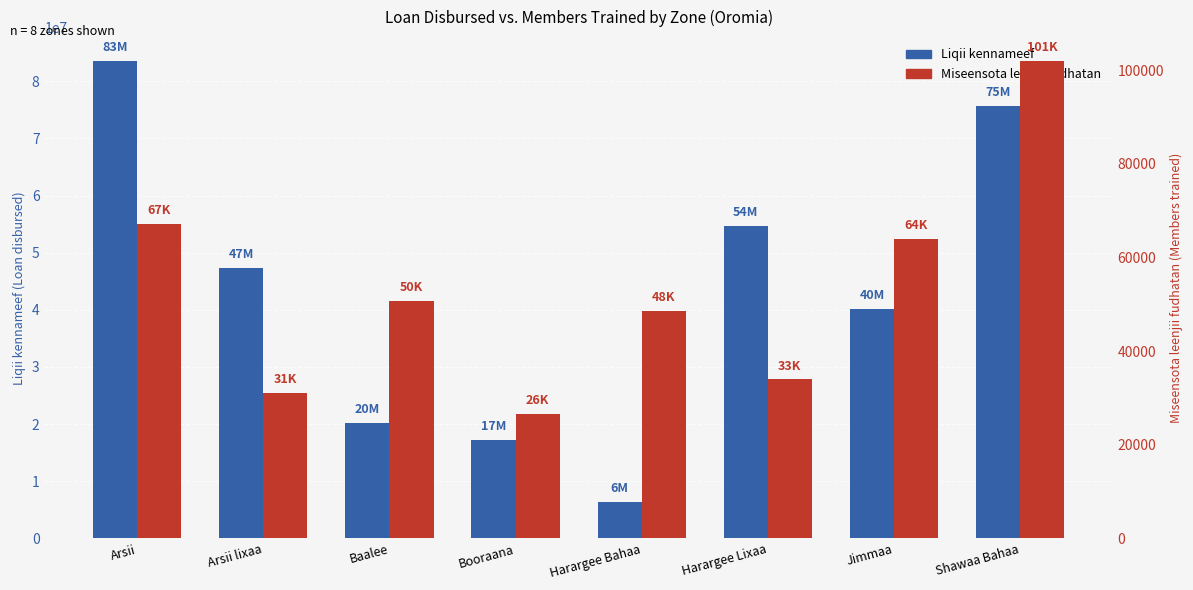

What is the label of the 8th bar from the right?

Arsii